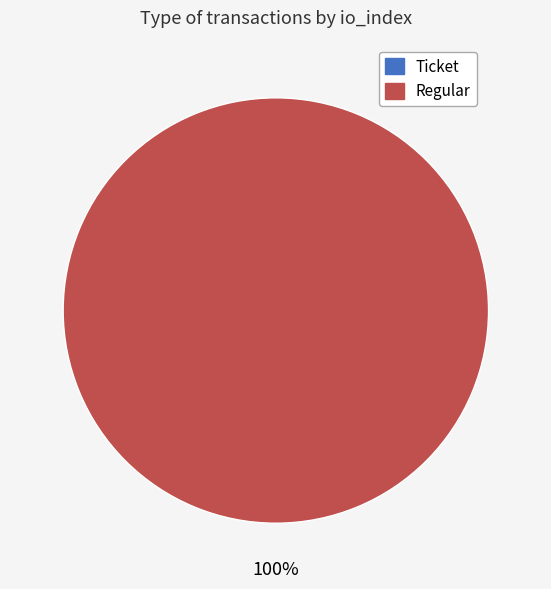

Which slice is the smallest?

Ticket